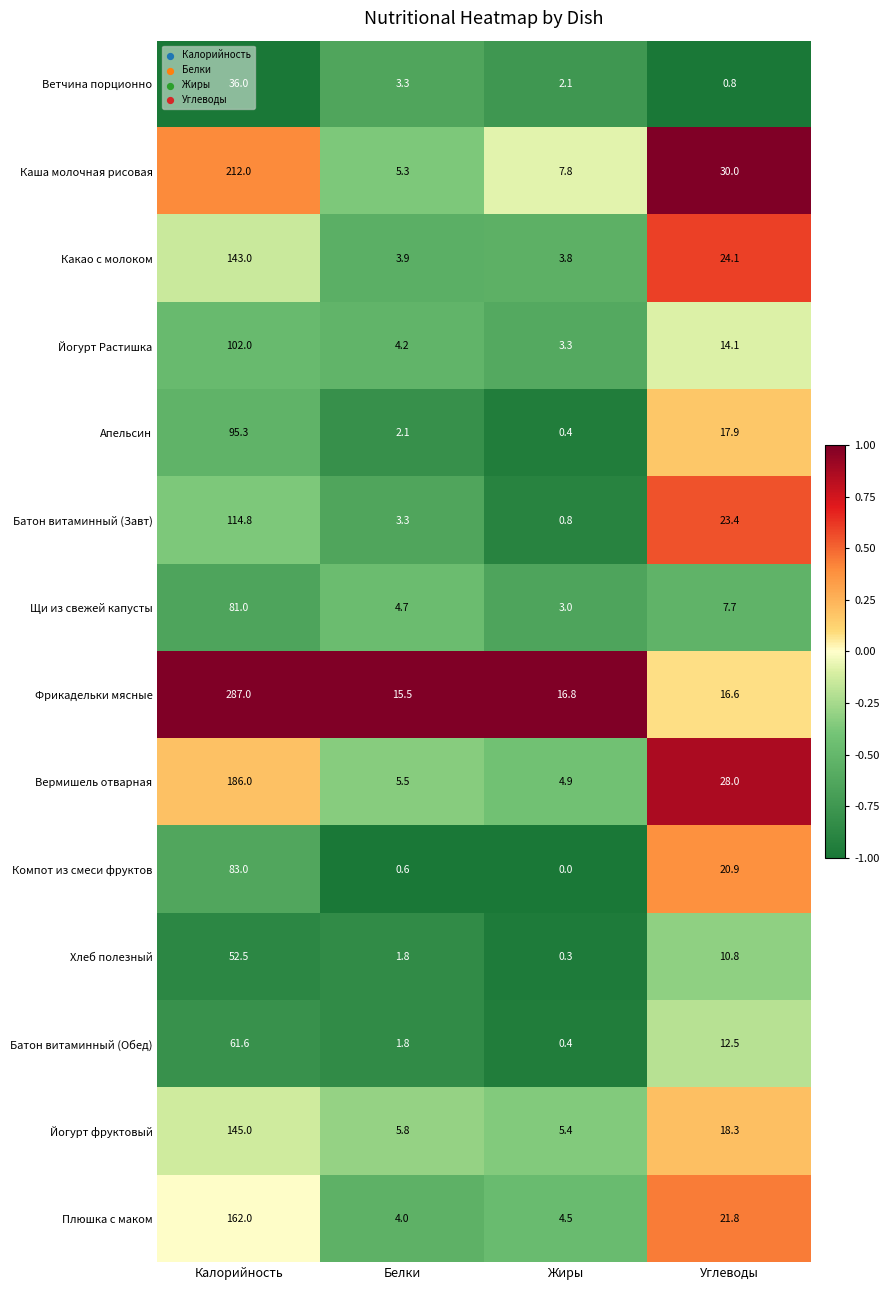

How many values in the Ветчина порционно series exceed 3?

2